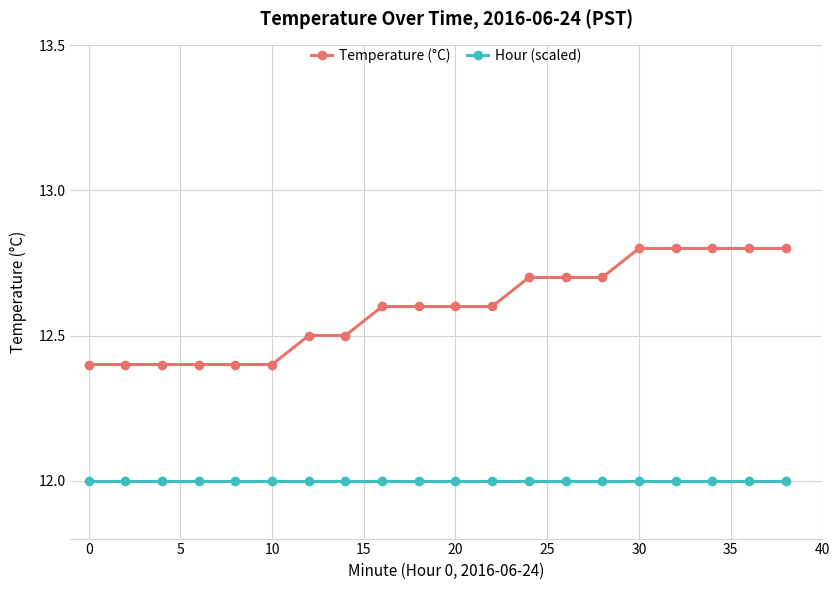

Which series has the largest total across all categories?

Temperature (°C)